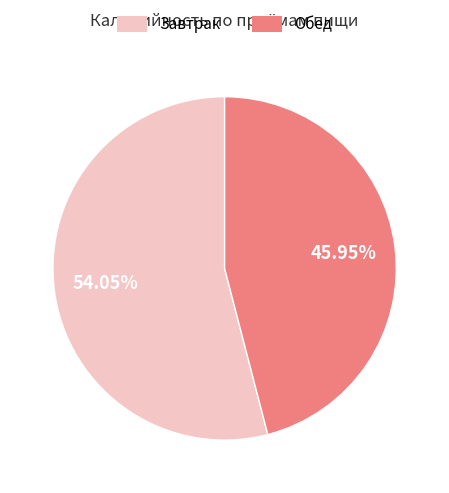

Is it true that Завтрак is 65% of the pie?

False